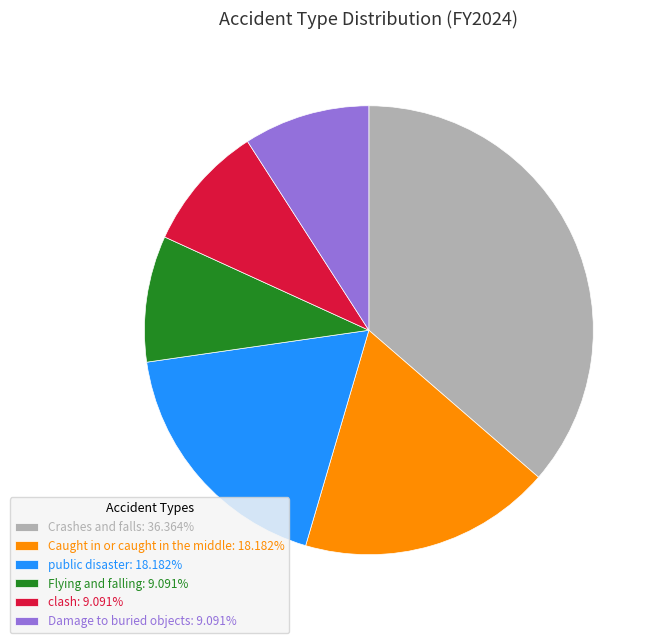

Is there a majority slice in this chart?

No